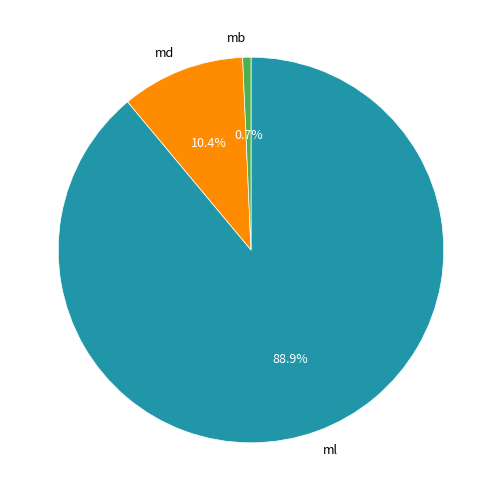

What is the largest slice in the pie chart?

ml